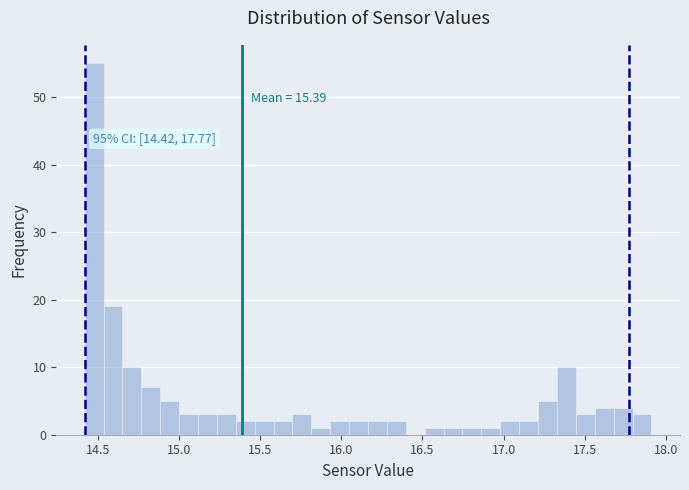

Read against the x-axis, roughly where is the centre of the tallest bar?

14.50